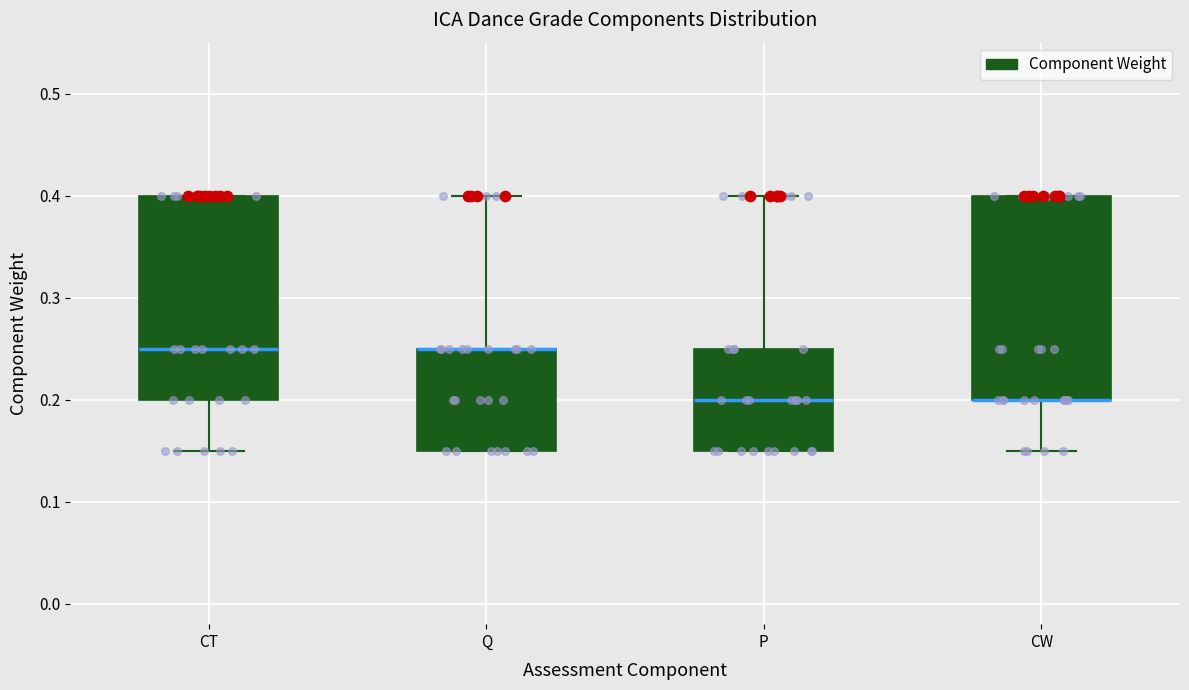

Reading left to right, read every box against the y-axis: the position of its median line, the range the box covers, and the ends of its whiskers. The values are not printed on the chart, so give them approximately, as read against the axis.

CT: median 0.25, box 0.20 to 0.40, whiskers 0.15 to 0.40
Q: median 0.25 (drawn on the box's upper edge), box 0.15 to 0.25, whiskers 0.15 to 0.40
P: median 0.20, box 0.15 to 0.25, whiskers 0.15 to 0.40
CW: median 0.20 (drawn on the box's lower edge), box 0.20 to 0.40, whiskers 0.15 to 0.40